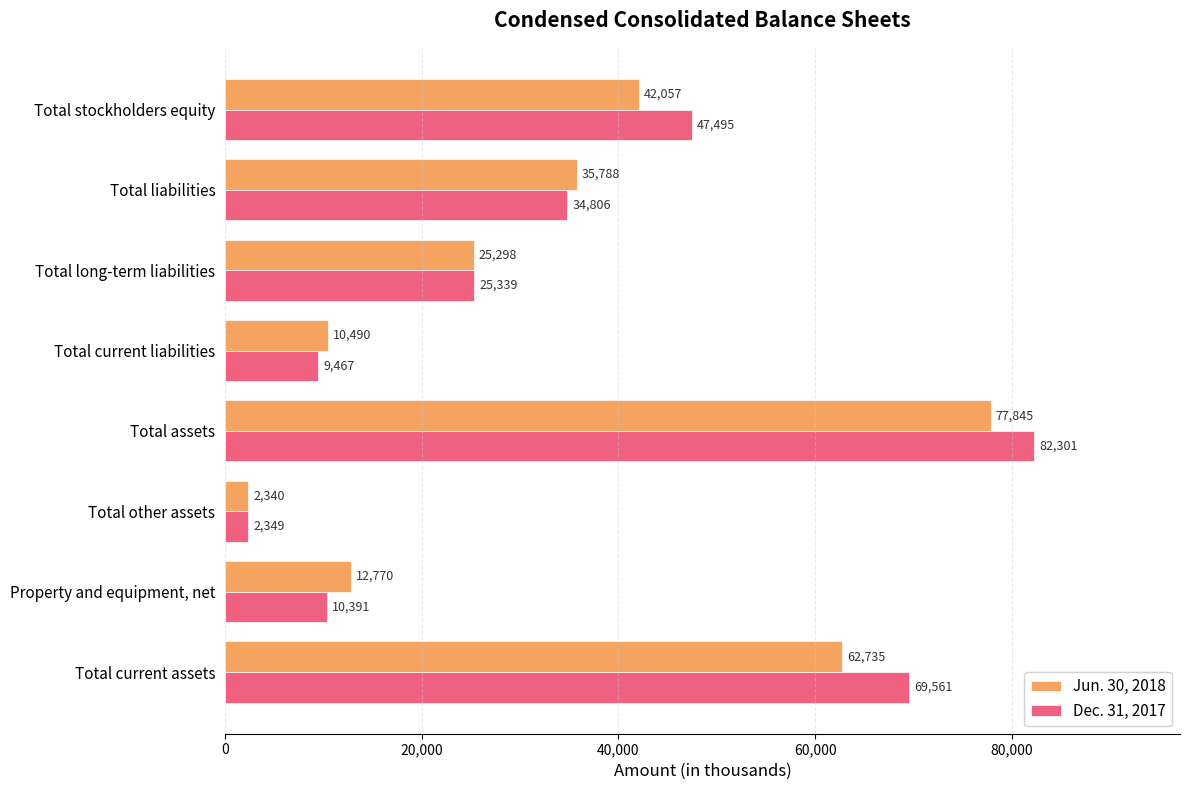

Is it true that Dec. 31, 2017 equals 25339 at Total long-term liabilities?

True